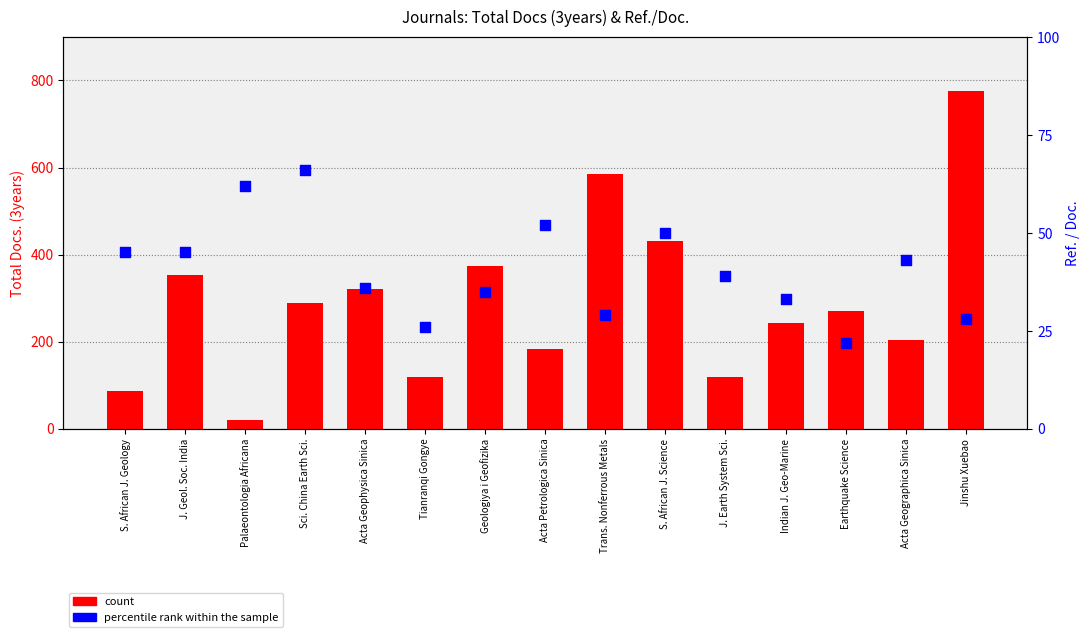

What is the total value across all series at Acta Geophysica Sinica?

357